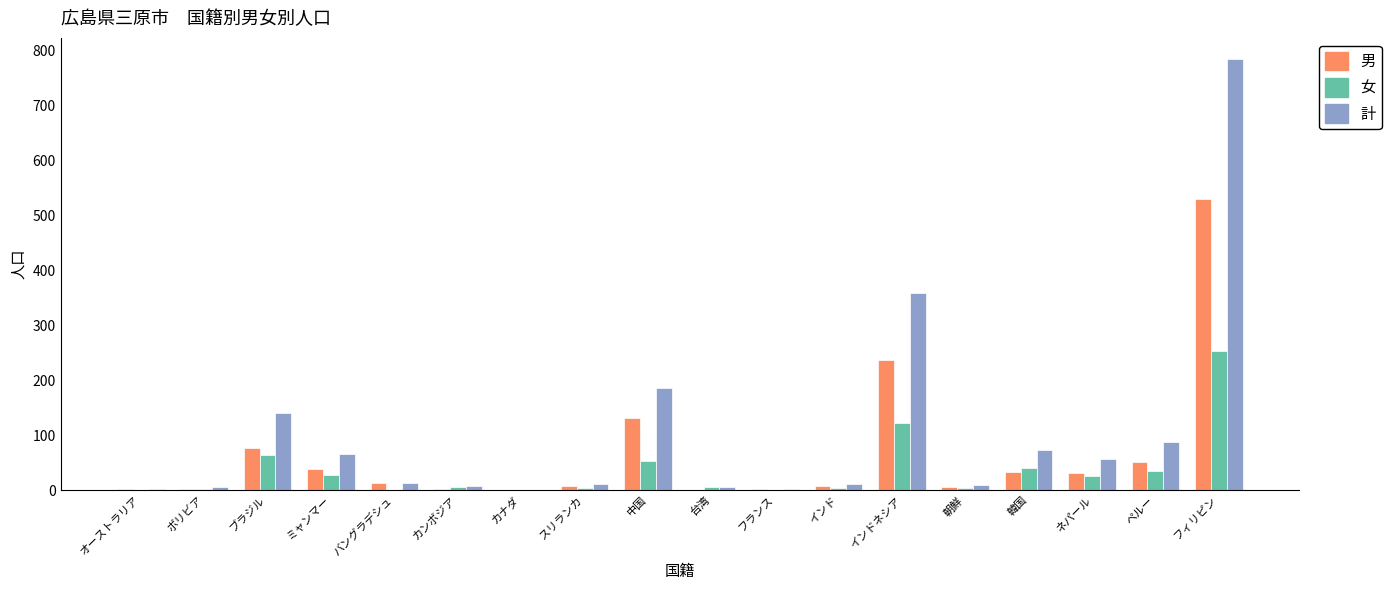

Between スリランカ and ペルー, which series saw the biggest shift?

計